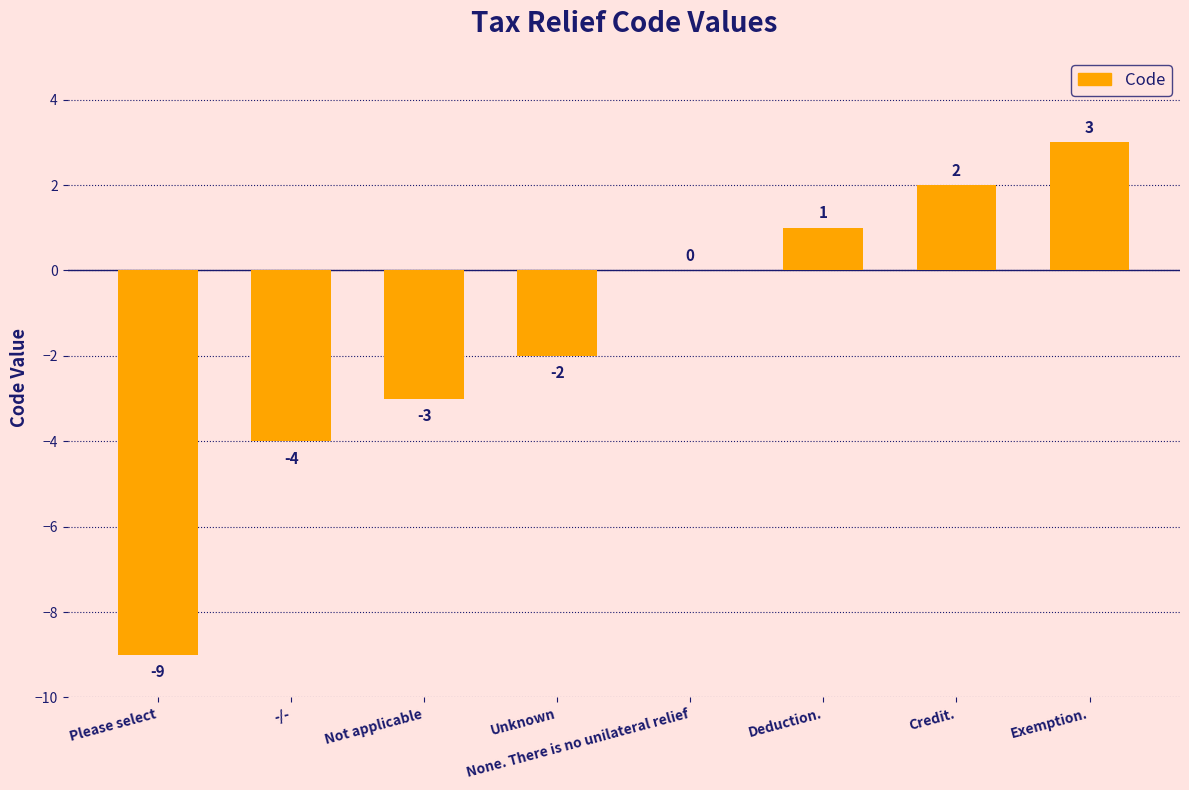

Which has a higher value, -/- or Exemption.?

Exemption.